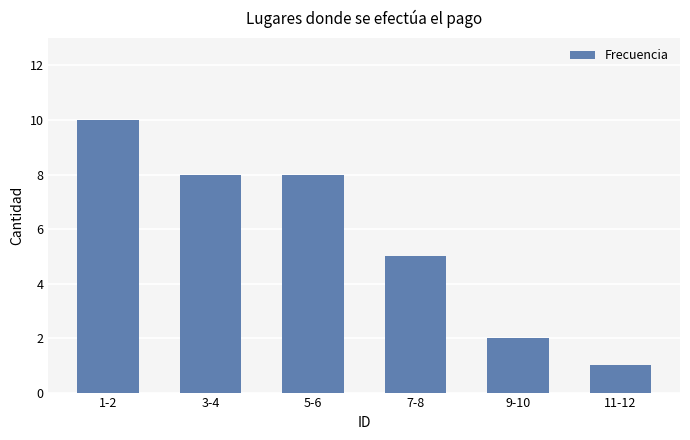

How many data points are less than 8?

3